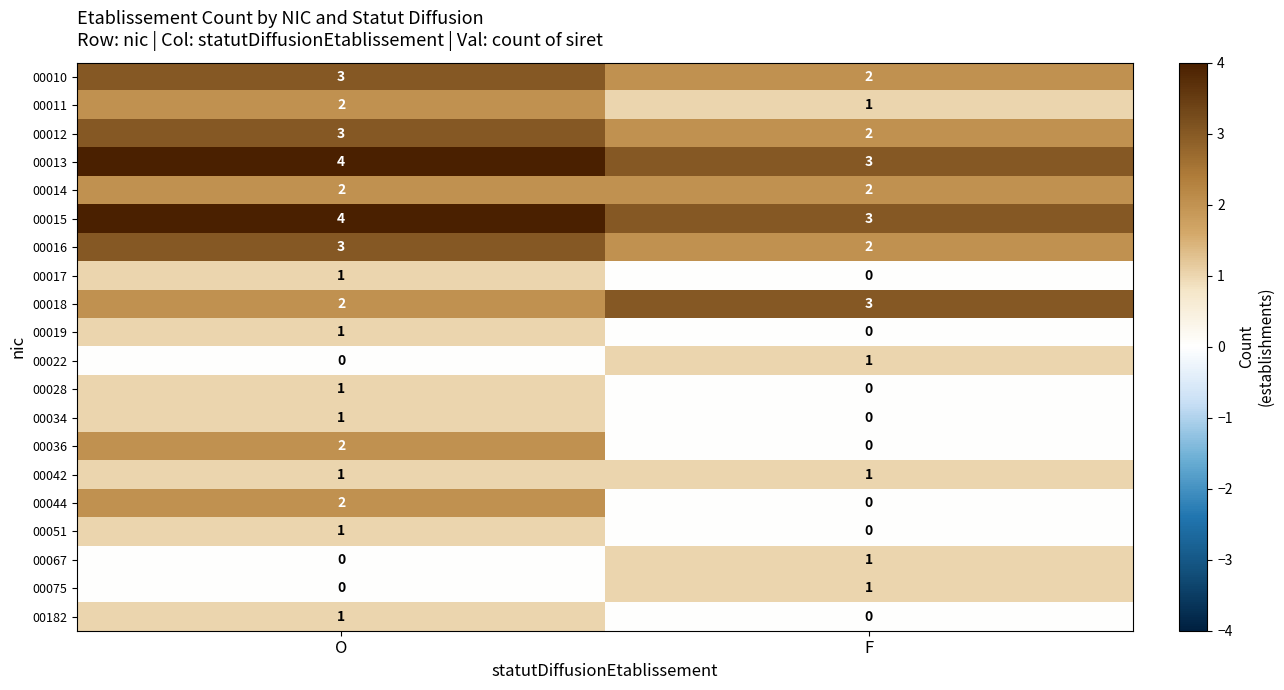

The value of 00044 at F is 0. True or false?

True